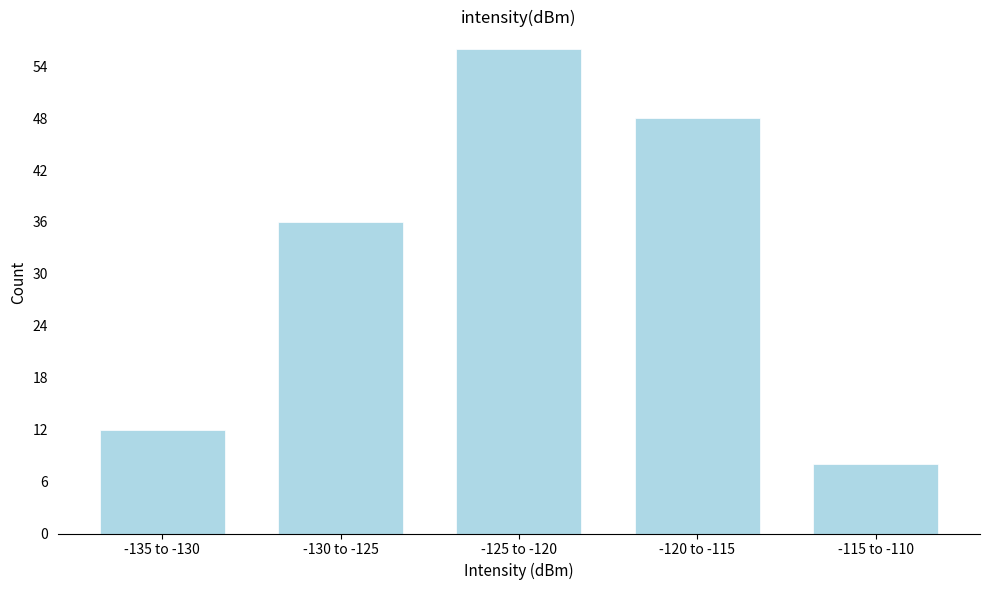

Reading left to right, list all the values displayed in this chart.

-135 to -130=12	-130 to -125=36	-125 to -120=56	-120 to -115=48	-115 to -110=8